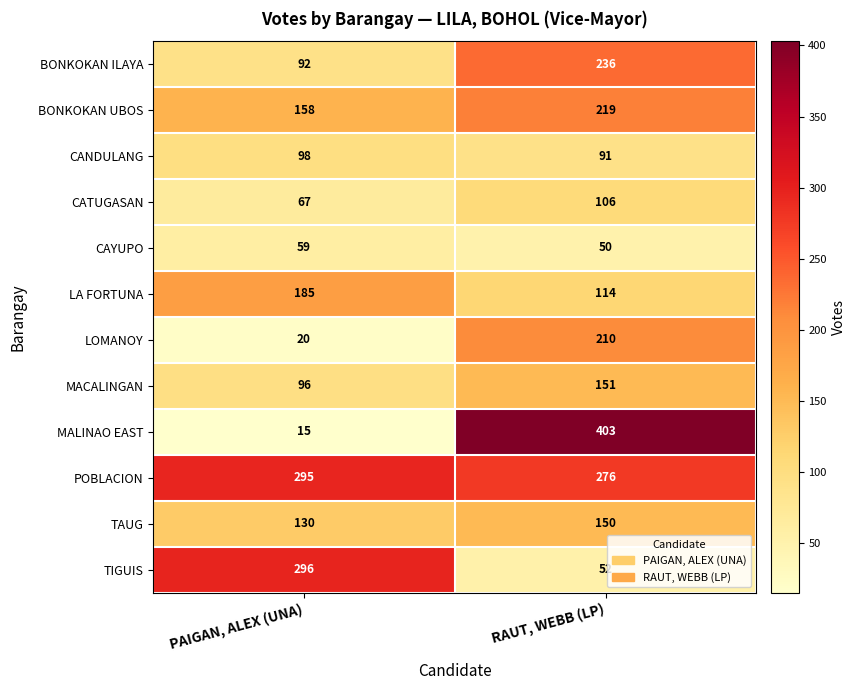

Which series has the largest range (max minus min)?

MALINAO EAST